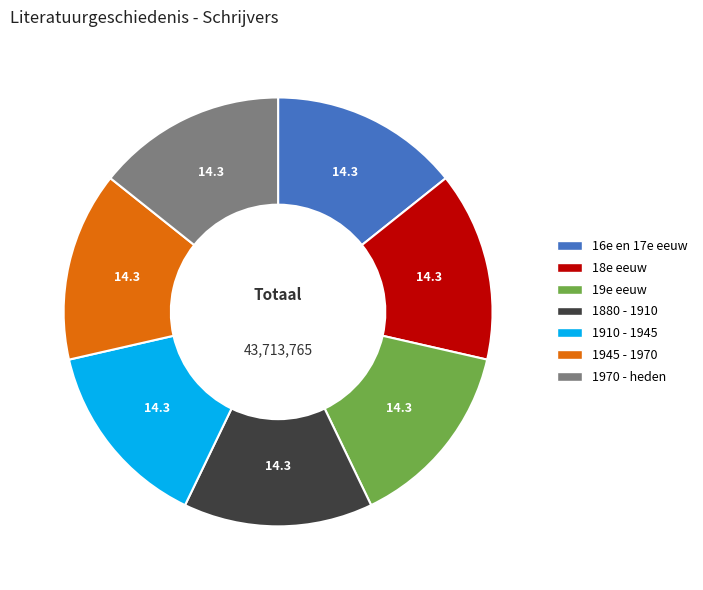

How many segments does this pie chart have?

7